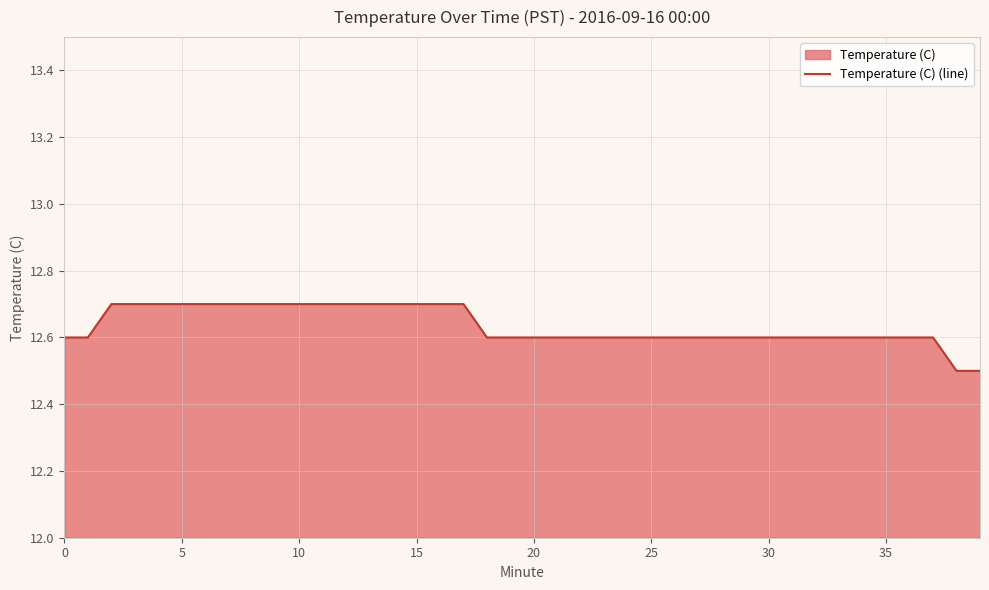

What is the minimum value shown in the chart?

12.5